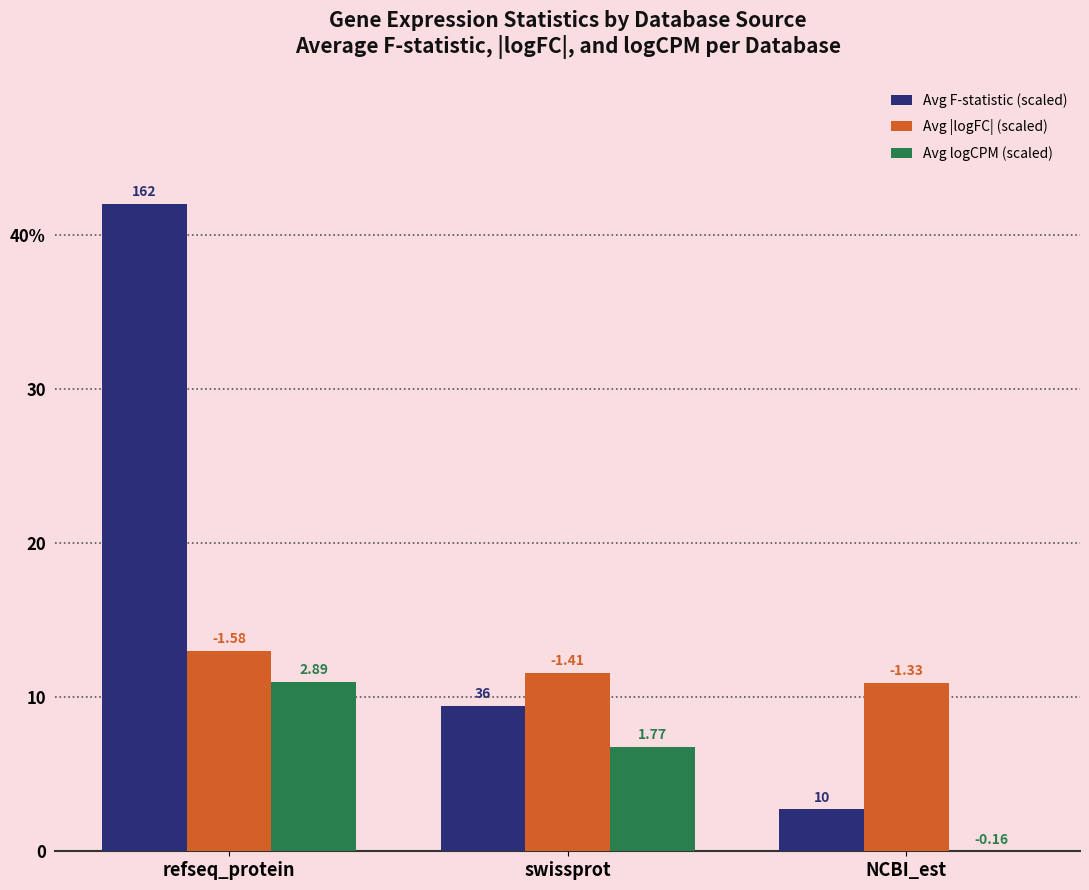

Reading left to right, transcribe all the data shown in this chart.

Avg F-statistic (scaled): refseq_protein=42.0	swissprot=9.5	NCBI_est=2.7
Avg |logFC| (scaled): refseq_protein=13.0	swissprot=11.6	NCBI_est=10.9
Avg logCPM (scaled): refseq_protein=11.0	swissprot=6.8	NCBI_est=0.0